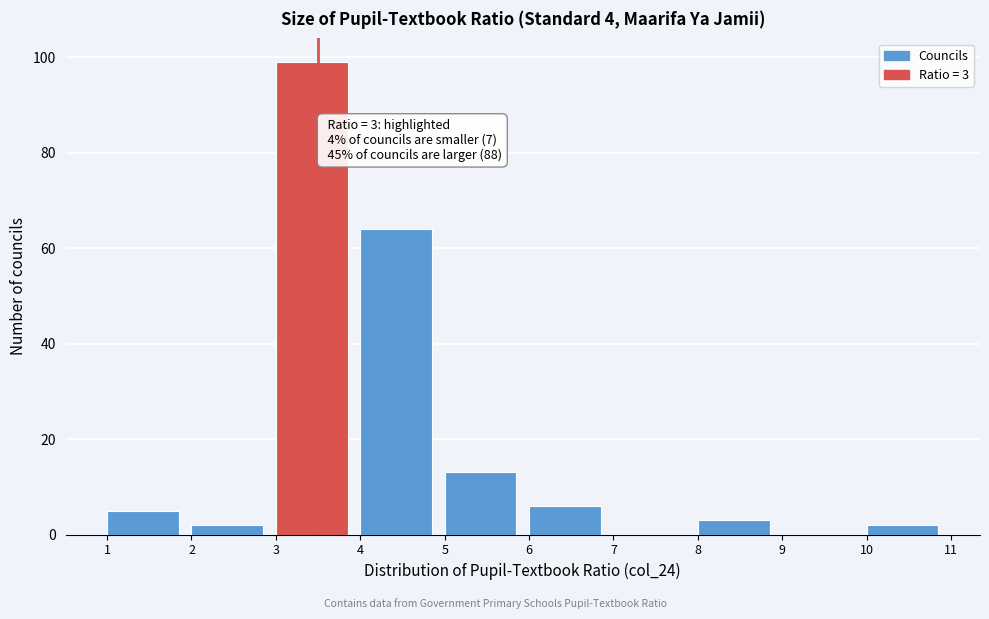

Over which range of the x-axis is the bar tallest?

3 to 4